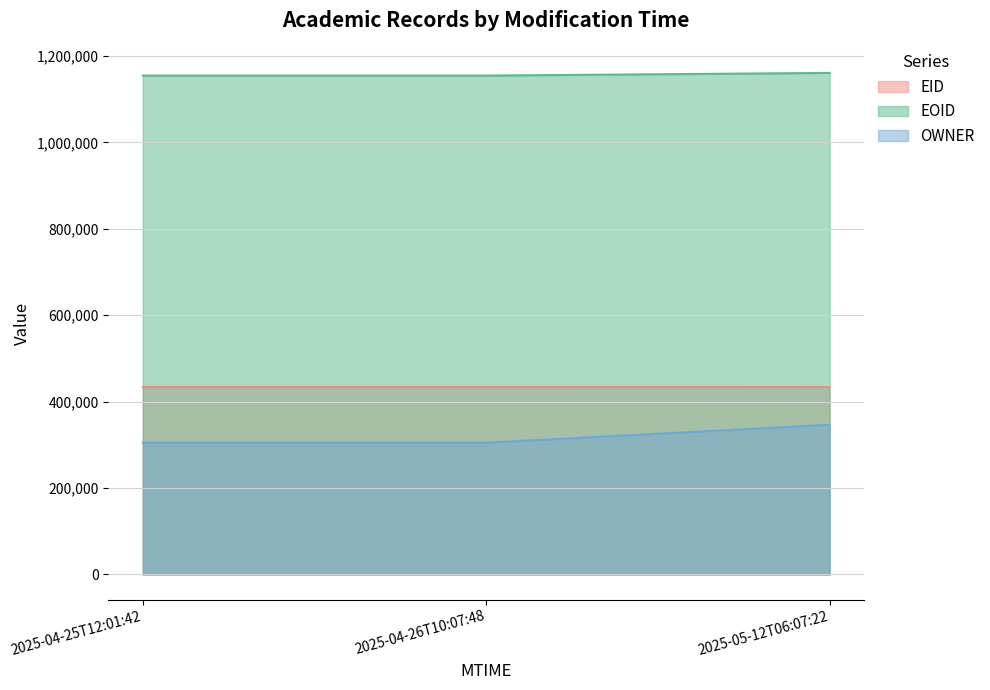

At which label does EID first exceed 433631?

2025-05-12T06:07:22